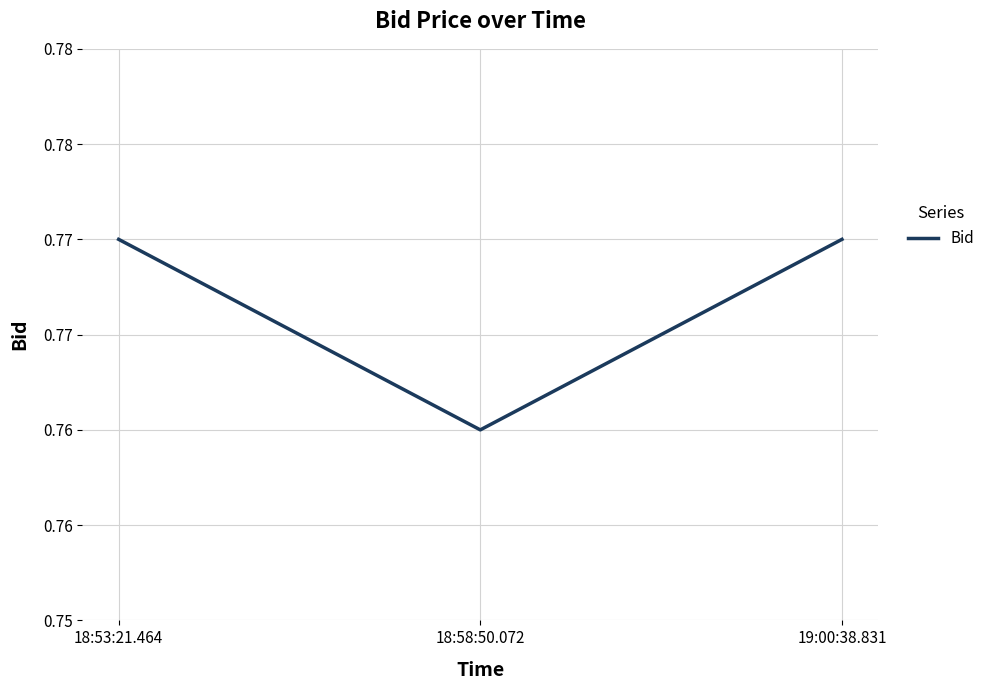

What position from the left is 18:53:21.464?

1